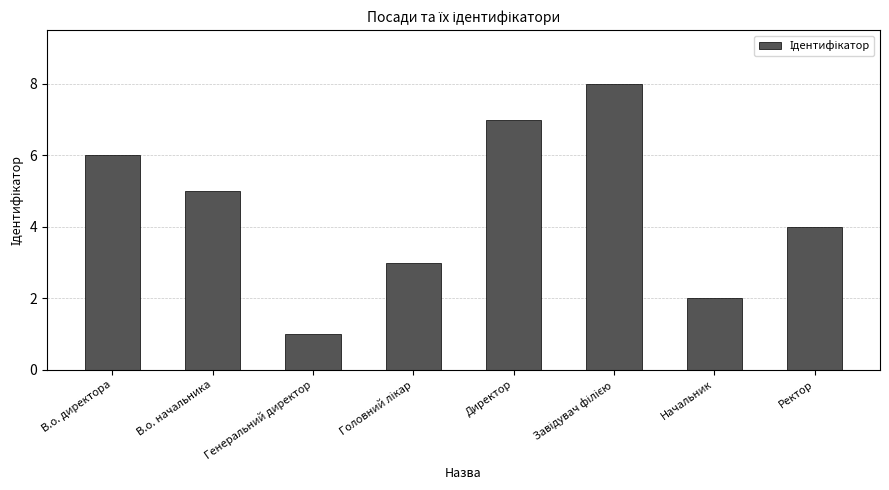

What is the value of the 7th bar from the left?

2